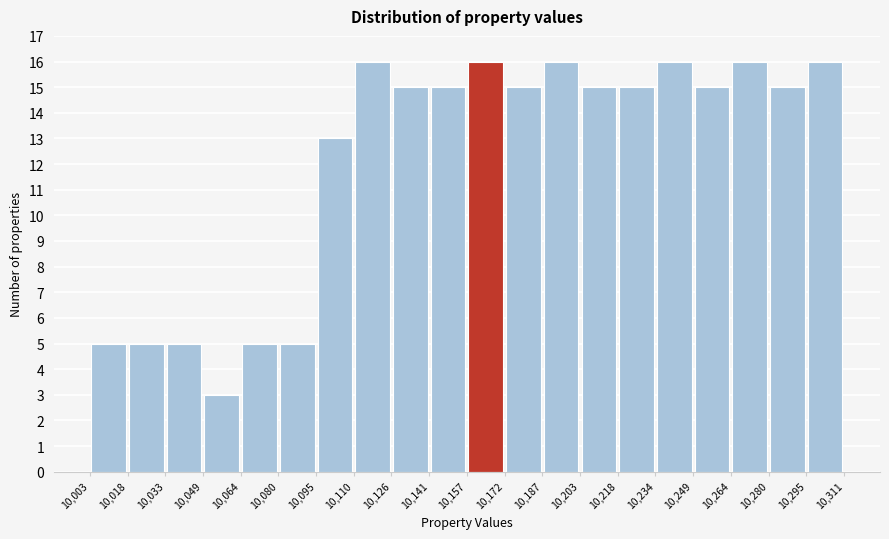

Reading left to right, transcribe this chart: for each bar, give the range it covers on the x-axis and its height. The values are not printed on the chart, so give them approximately, as read against the axis.

10,003 to 10,018: 5
10,018 to 10,033: 5
10,033 to 10,049: 5
10,049 to 10,064: 3
10,064 to 10,080: 5
10,080 to 10,095: 5
10,095 to 10,110: 13
10,110 to 10,126: 16
10,126 to 10,141: 15
10,141 to 10,157: 15
10,157 to 10,172: 16
10,172 to 10,187: 15
10,187 to 10,203: 16
10,203 to 10,218: 15
10,218 to 10,234: 15
10,234 to 10,249: 16
10,249 to 10,264: 15
10,264 to 10,280: 16
10,280 to 10,295: 15
10,295 to 10,311: 16